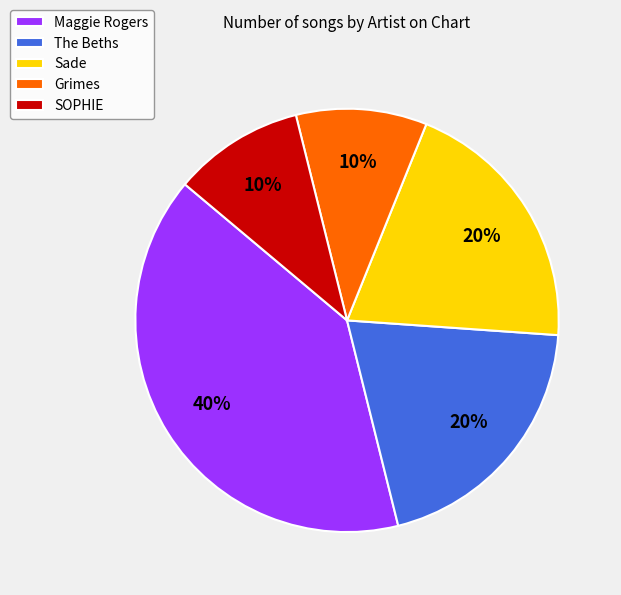

What is the largest slice in the pie chart?

Maggie Rogers